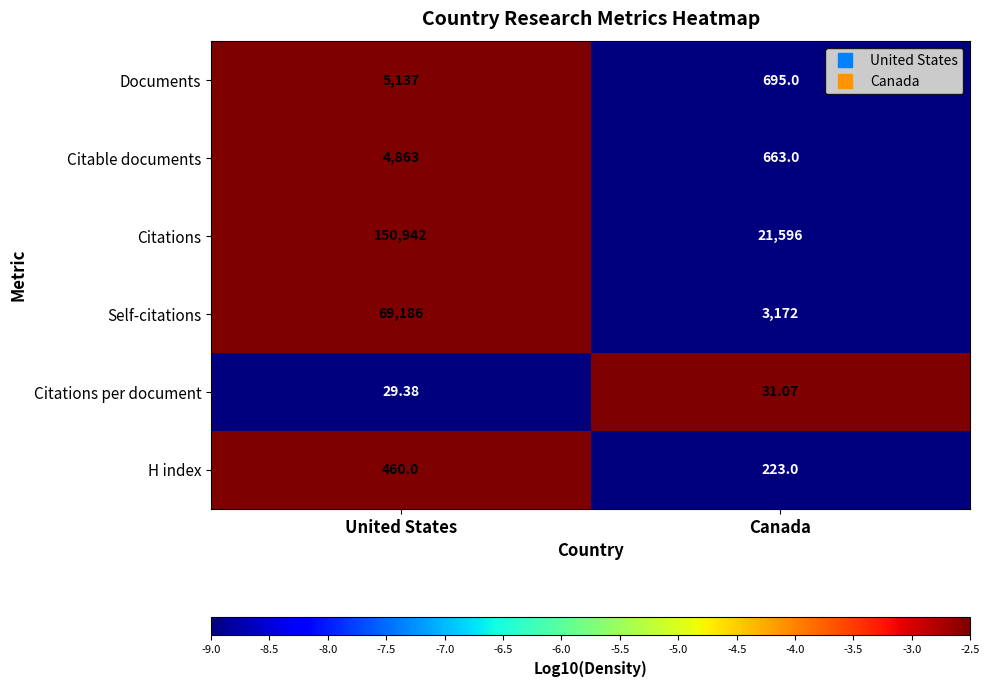

What is the spread (max minus min) of values at United States?

150912.6